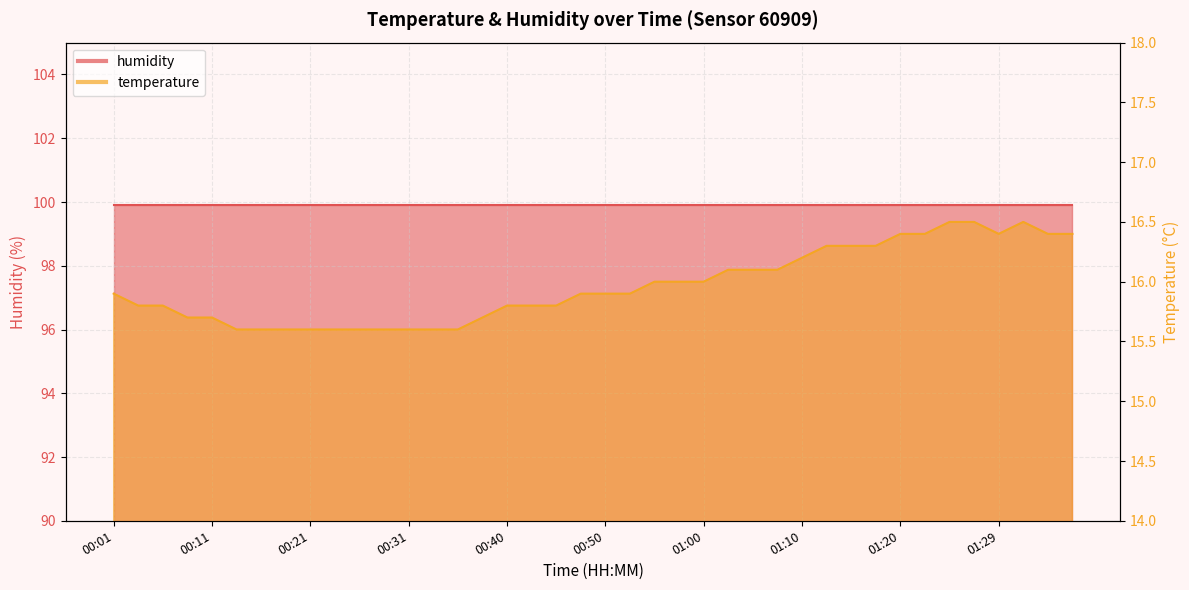

Reading left to right, what are all the values shown in this chart?

15.9	15.8	15.8	15.7	15.7	15.6	15.6	15.6	15.6	15.6	15.6	15.6	15.6	15.6	15.6	15.7	15.8	15.8	15.8	15.9	15.9	15.9	16.0	16.0	16.0	16.1	16.1	16.1	16.2	16.3	16.3	16.3	16.4	16.4	16.5	16.5	16.4	16.5	16.4	16.4